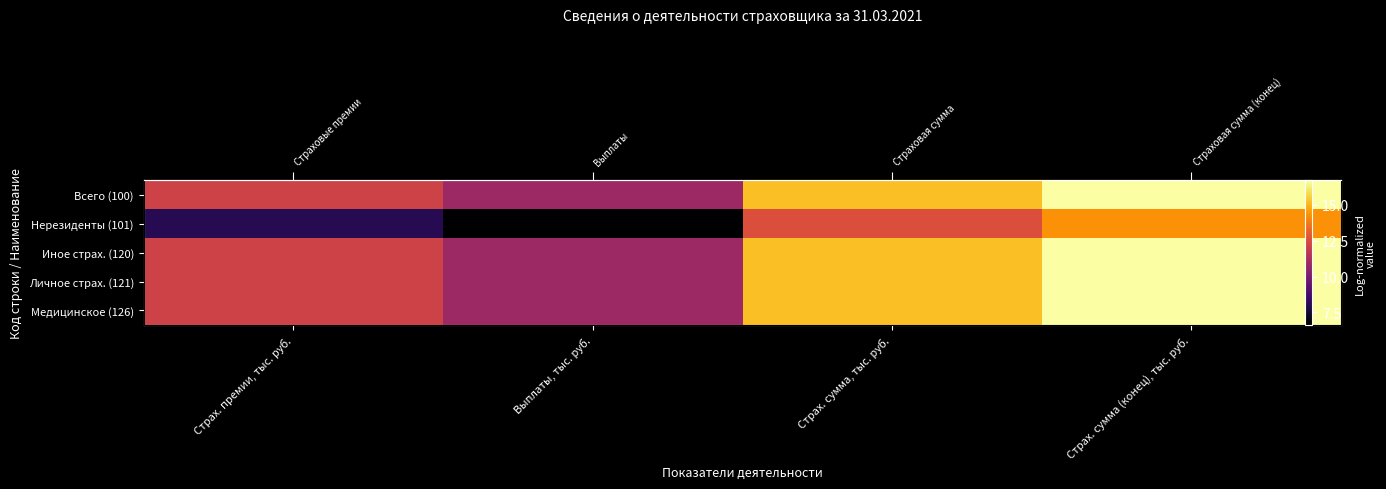

Which has a higher value, Выплаты, тыс. руб. or Страх. премии, тыс. руб.?

Страх. премии, тыс. руб.